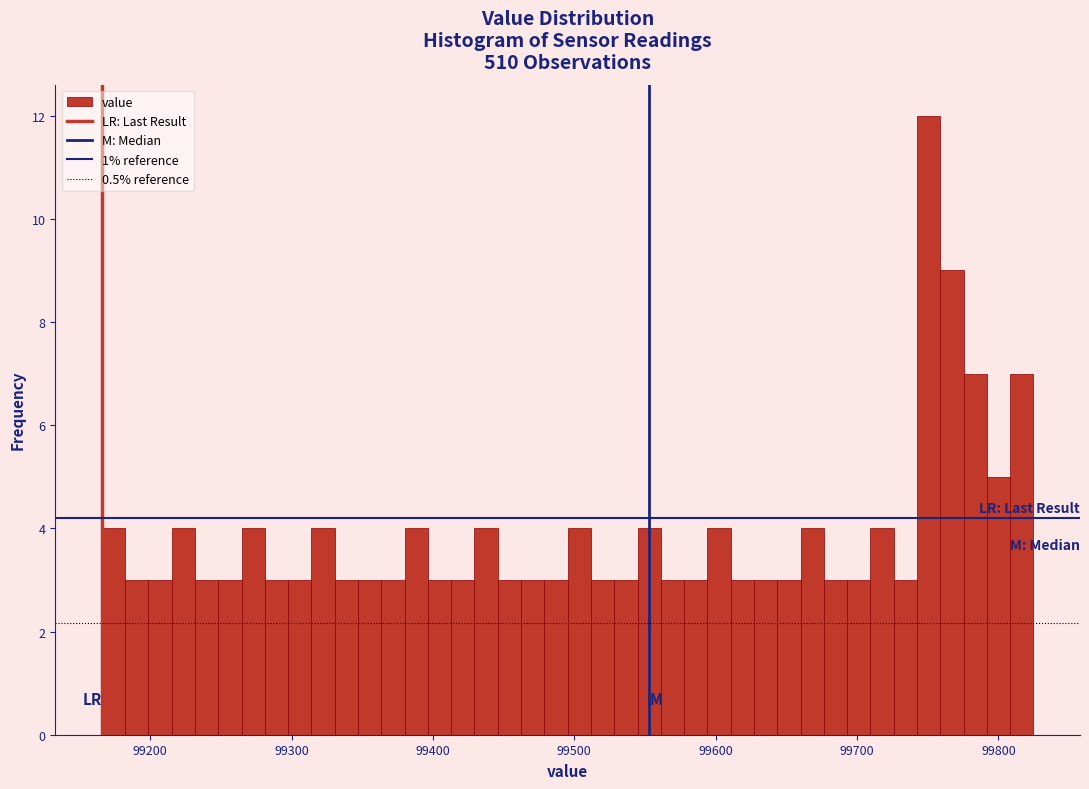

Read against the x-axis, roughly where is the centre of the tallest bar?

99750